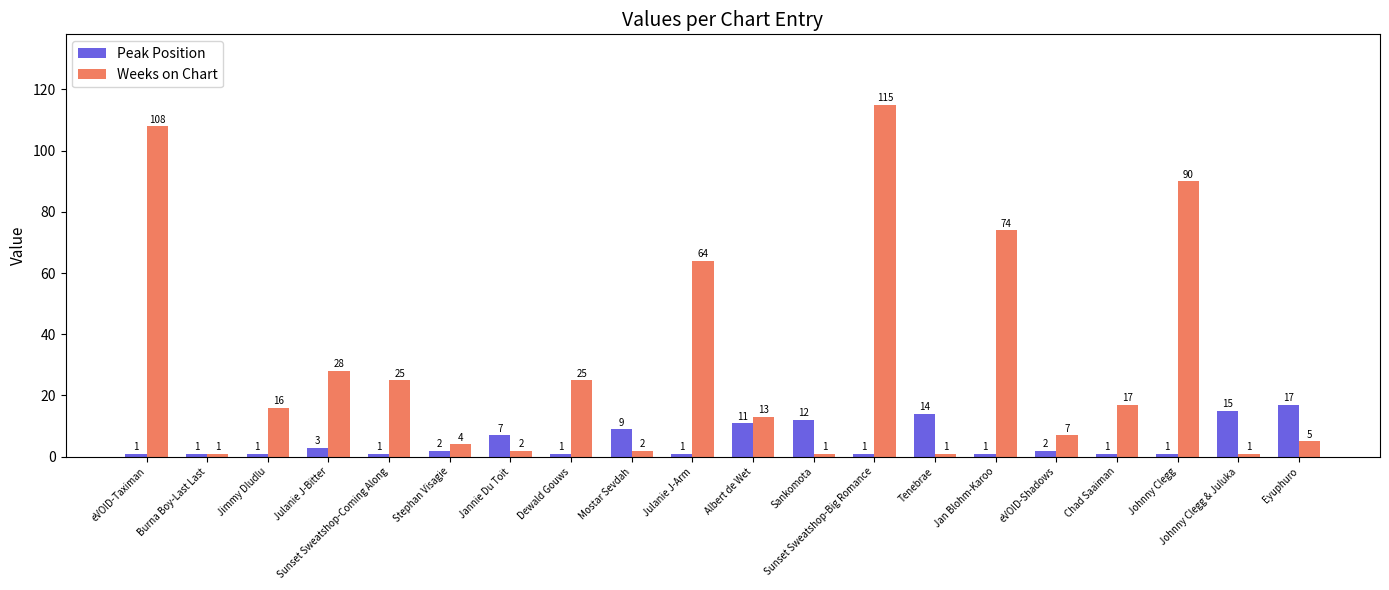

Between Jimmy Dludlu and Dewald Gouws, which series saw the biggest shift?

Weeks on Chart